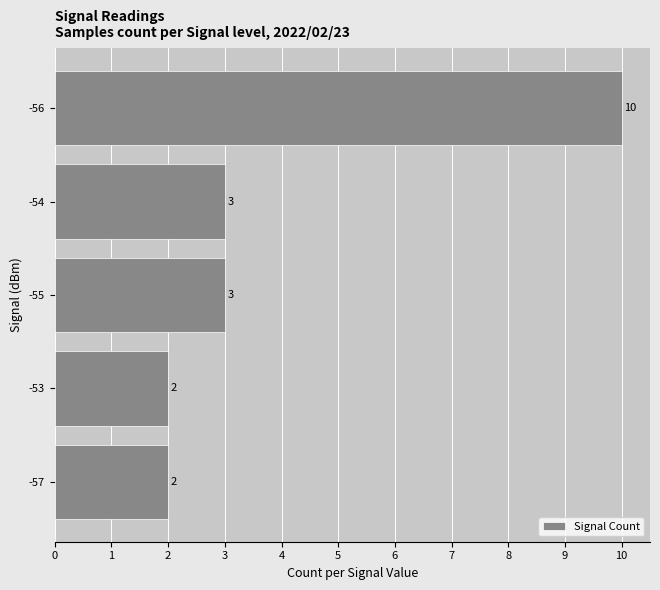

Approximately how many times larger is the value at -55 compared to -53?

1.5